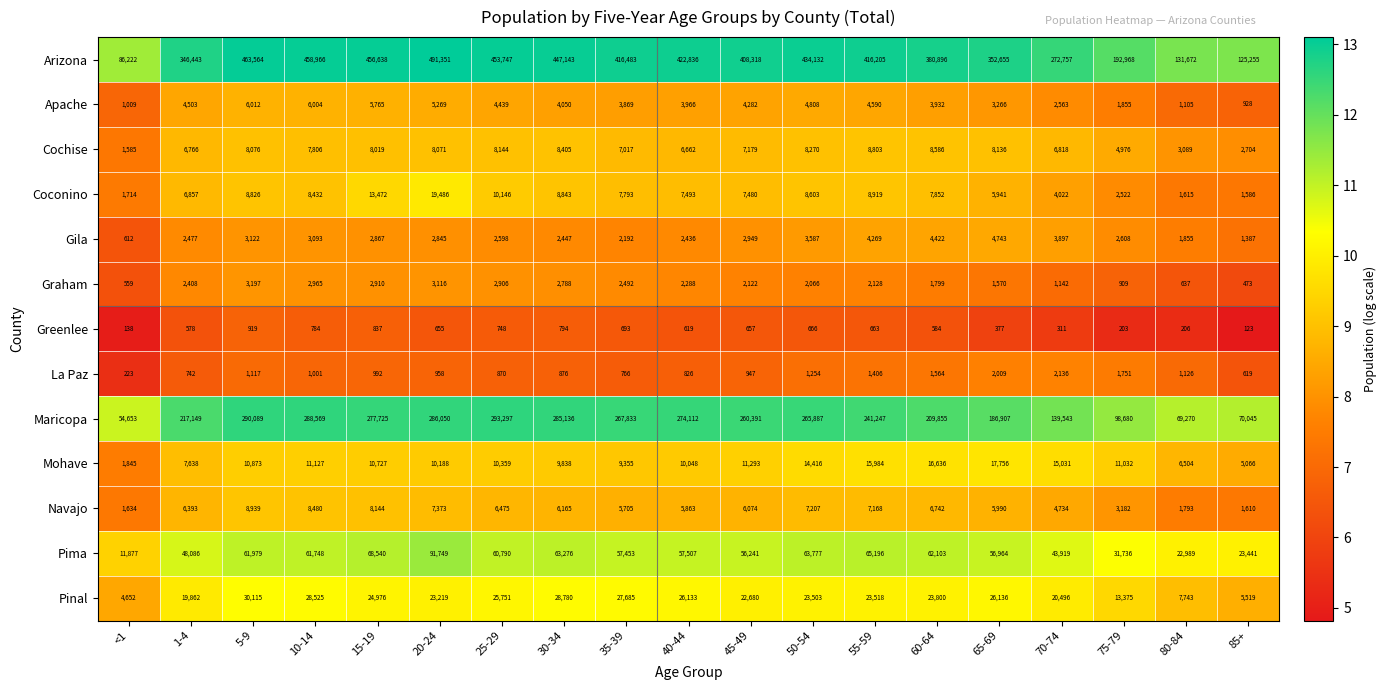

Between 1-4 and 15-19, which series saw the biggest shift?

Arizona